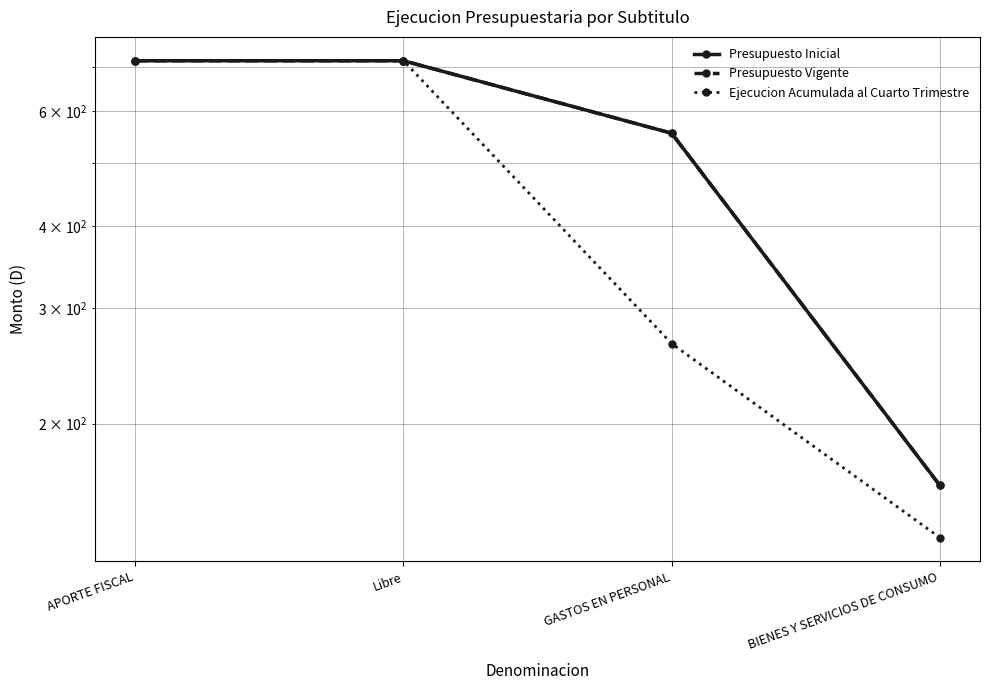

What value does the Presupuesto Vigente series have at GASTOS EN PERSONAL, to the nearest 50?

550